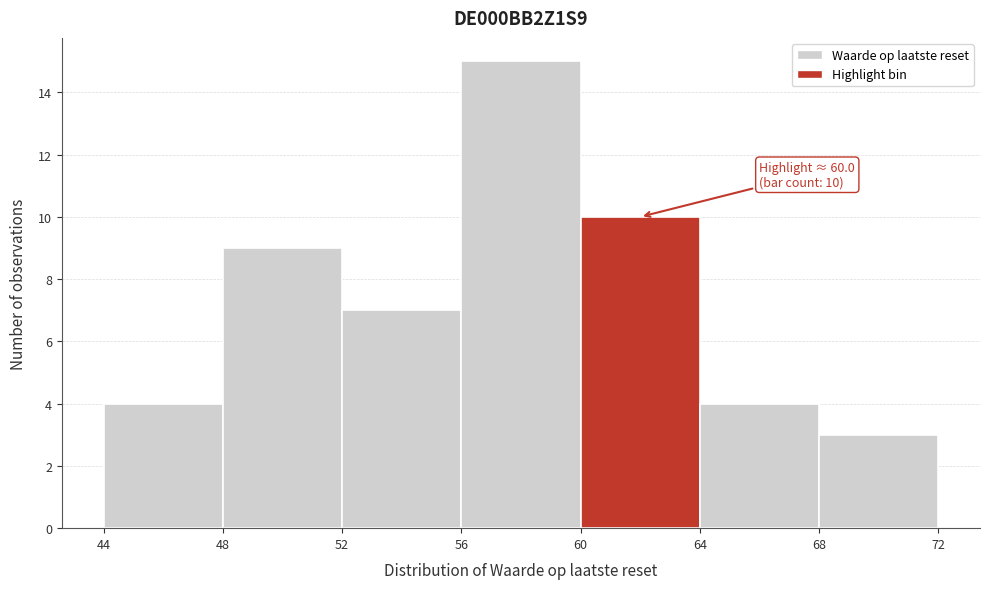

Which range on the x-axis has the tallest bar?

56 to 60